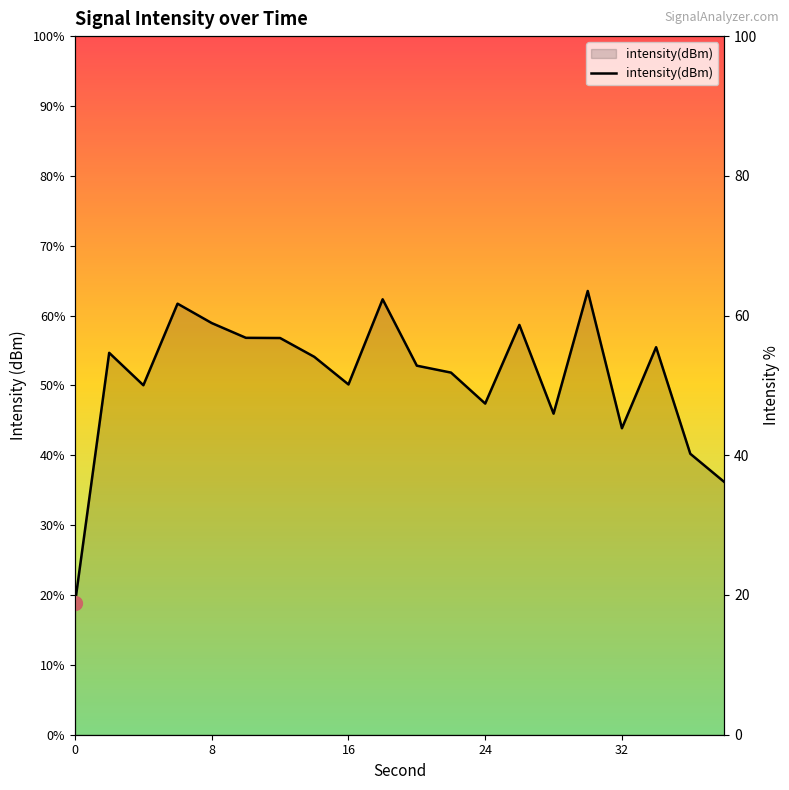

Reading left to right, extract all data points from this chart.

-148.7	-127.2	-130.0	-123.0	-124.6	-125.9	-125.9	-127.5	-129.9	-122.6	-128.3	-128.9	-131.6	-124.8	-132.4	-121.9	-133.7	-126.7	-135.9	-138.3